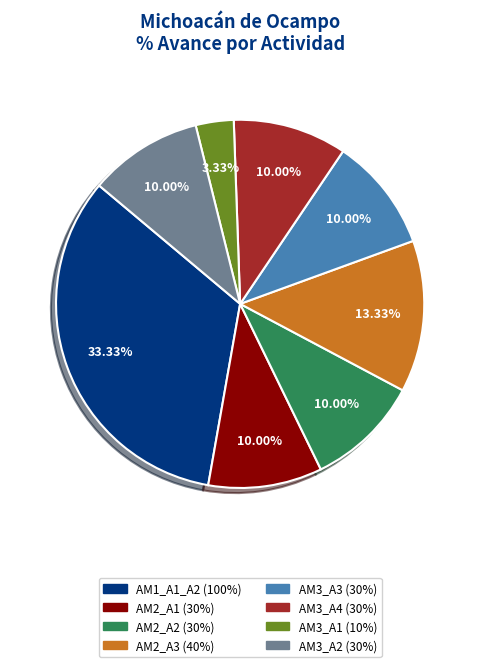

To the nearest percent, what is the difference between the AM1_A1_A2 and AM3_A2 slice percentages?

23%